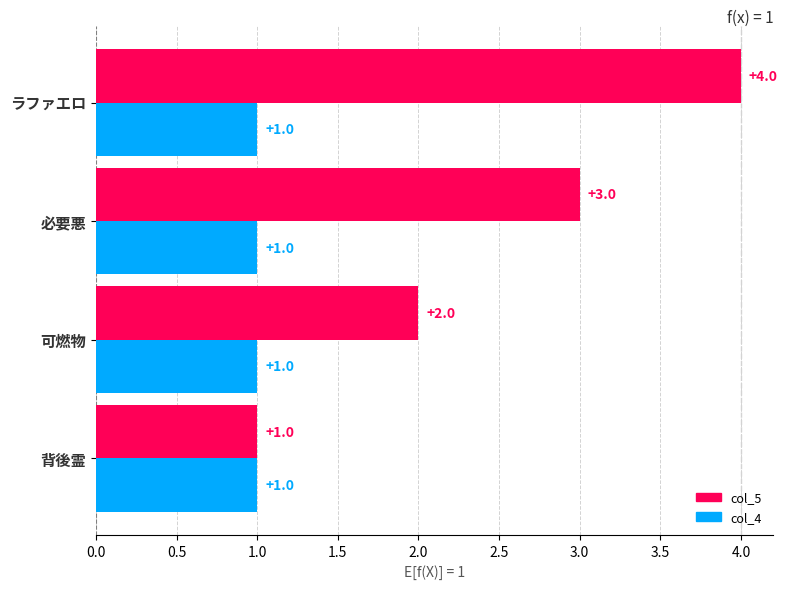

At which label is col_5 closest to 2?

可燃物